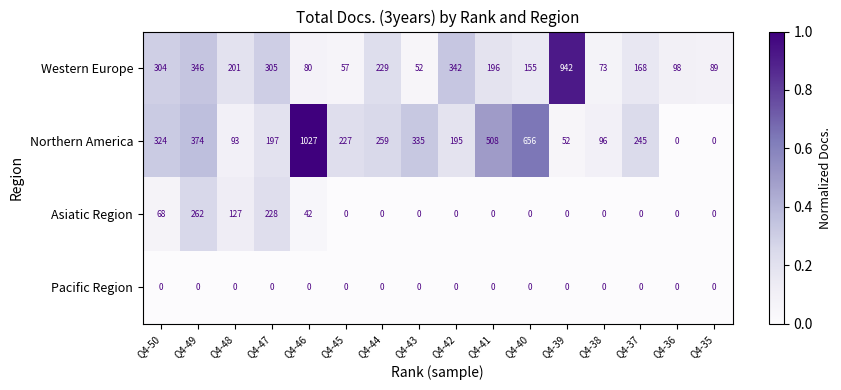

At which category is the sum across all series the highest?

Q4-46